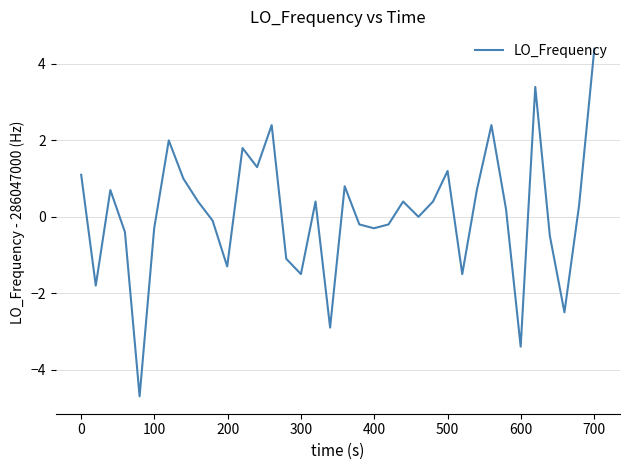

What is the smallest value displayed?

-4.7